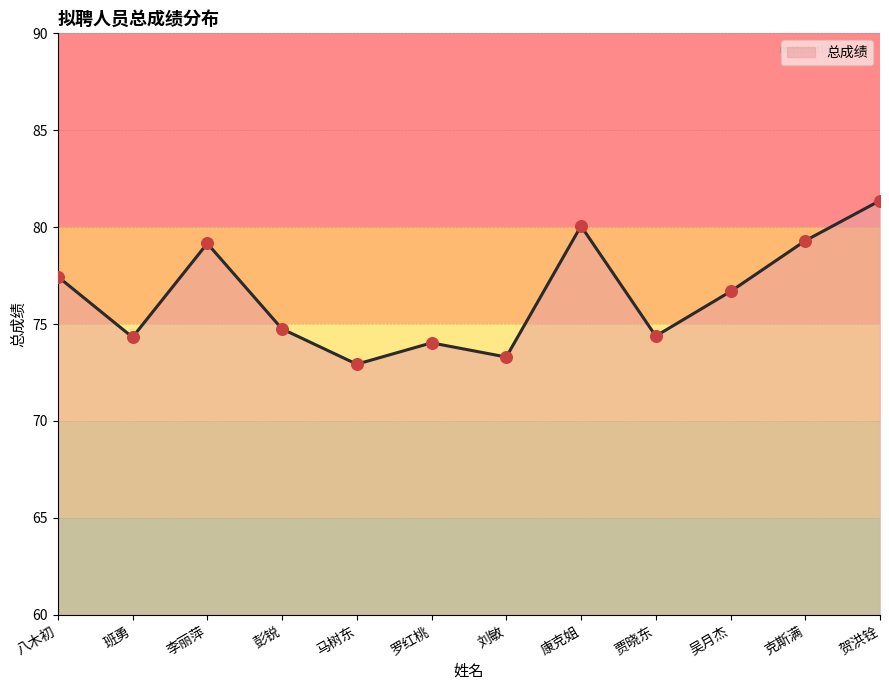

What is the ratio of the value at 马树东 to the value at 吴月杰?

1.0